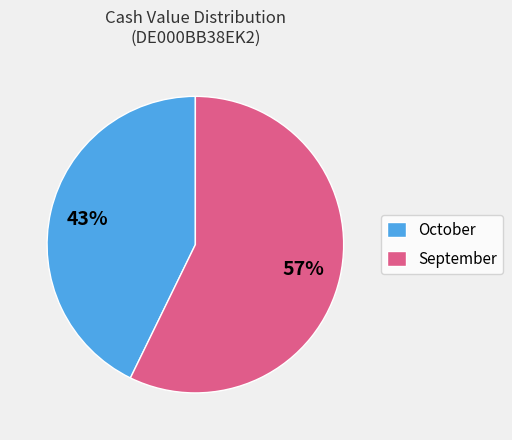

Does September account for over 50% of the chart?

Yes